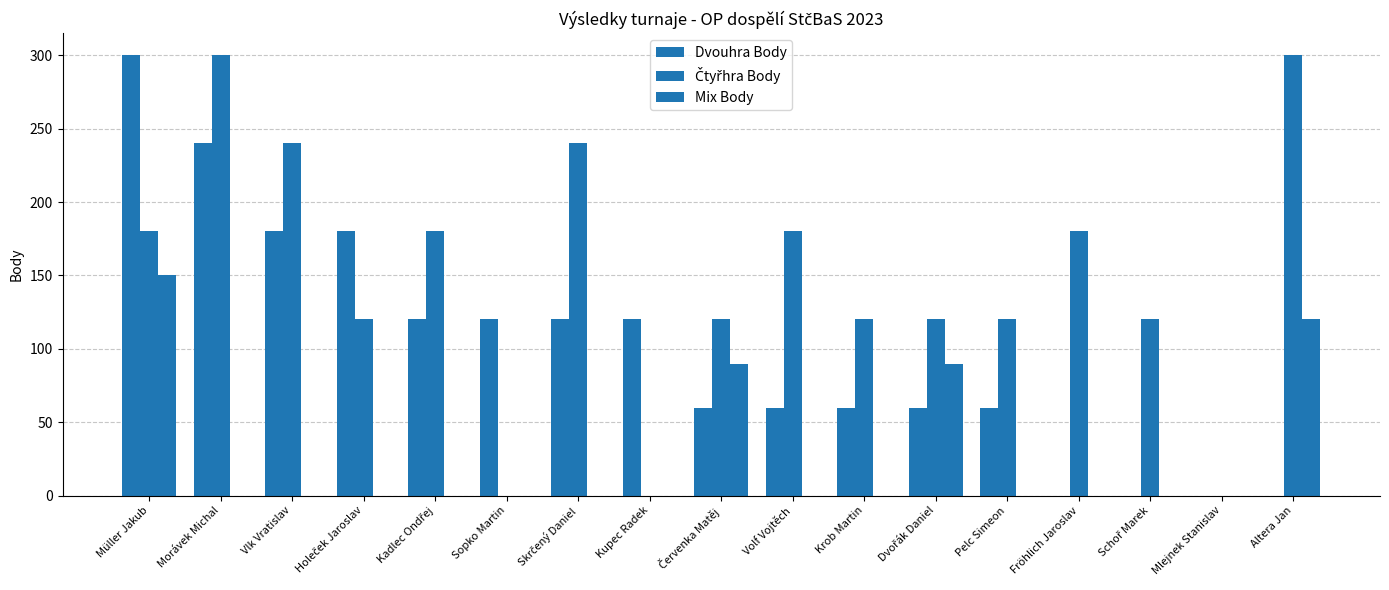

Are the bars grouped side by side (vs. stacked)?

Yes